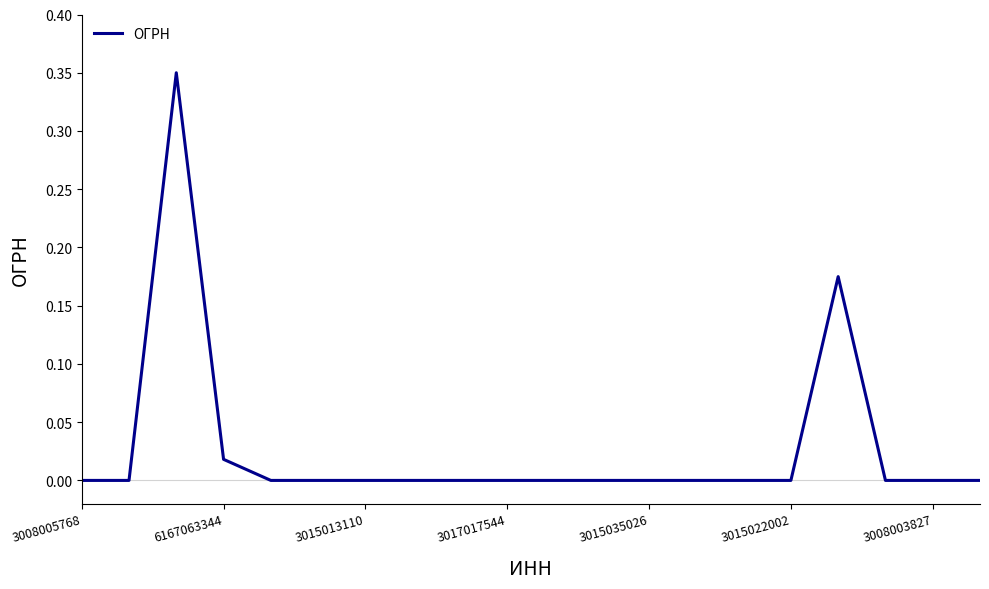

Which category has the lowest value across all series?

3008005768